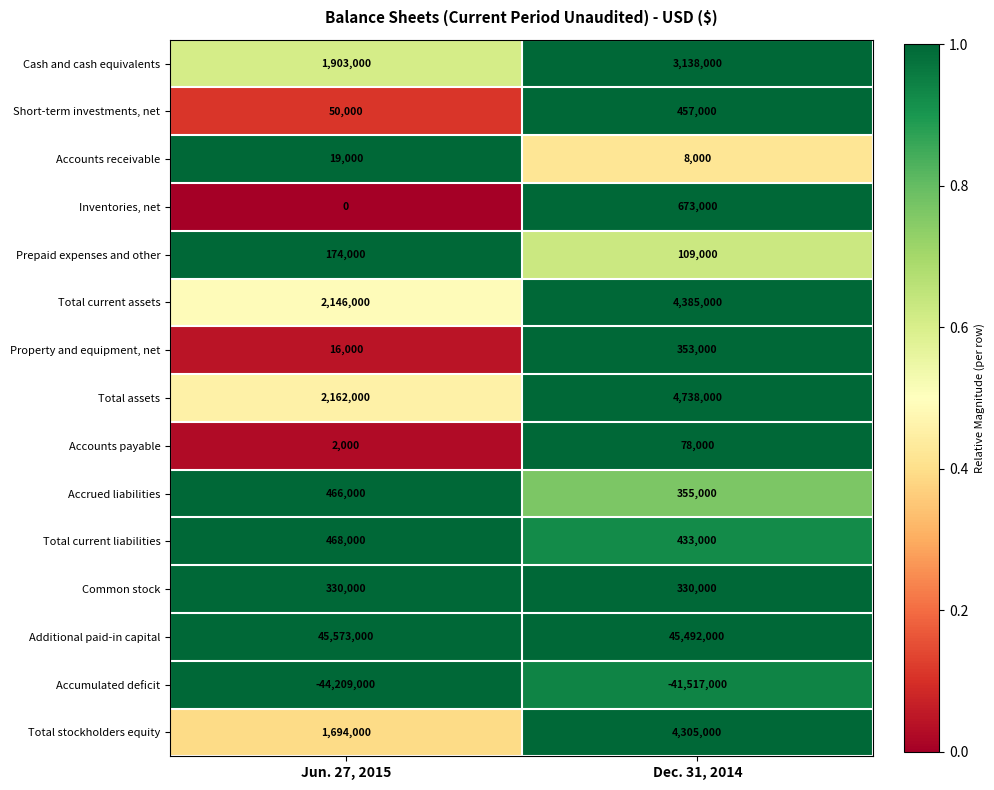

Is it true that Total current assets equals 4385000 at Dec. 31, 2014?

True